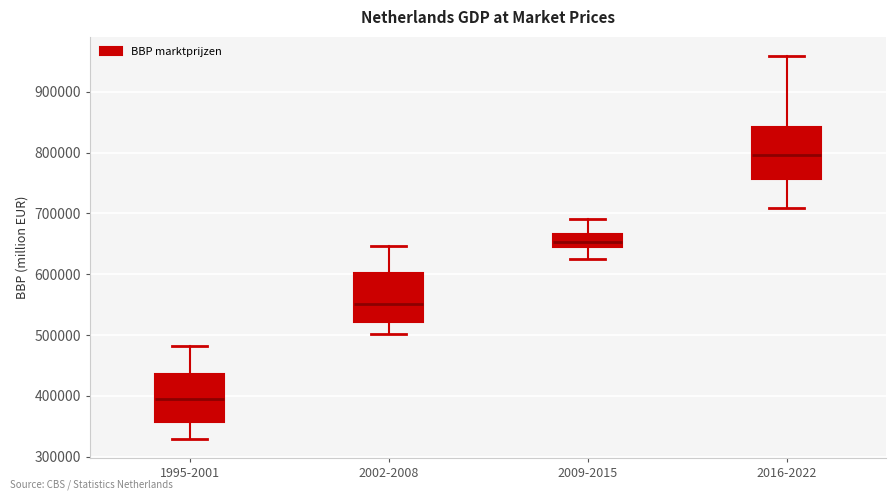

Reading left to right, read every box against the y-axis: the position of its median line, the range the box covers, and the ends of its whiskers. The values are not printed on the chart, so give them approximately, as read against the axis.

1995-2001: median 390000, box 360000 to 440000, whiskers 330000 to 480000
2002-2008: median 550000, box 520000 to 600000, whiskers 500000 to 650000
2009-2015: median 650000, box 640000 to 670000, whiskers 620000 to 690000
2016-2022: median 800000, box 760000 to 840000, whiskers 710000 to 960000